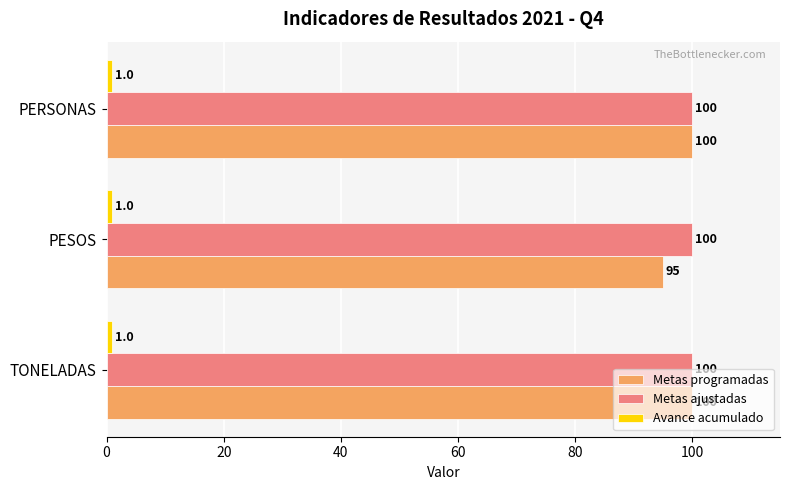

Which series has the widest spread of values?

Metas programadas